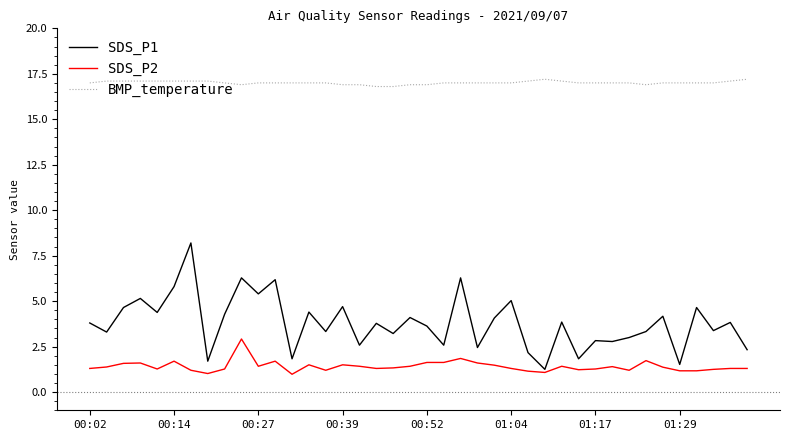

Rank the series by their maximum value, from highest to lowest.

BMP_temperature, SDS_P1, SDS_P2